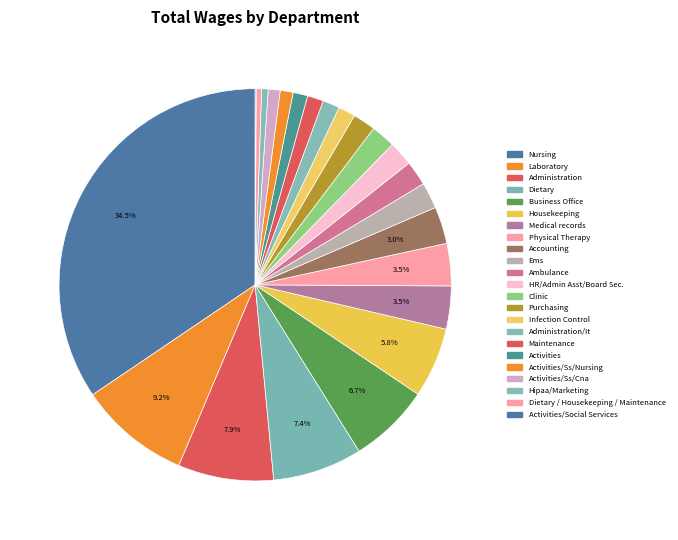

Is it true that Hipaa/Marketing is 14% of the pie?

False